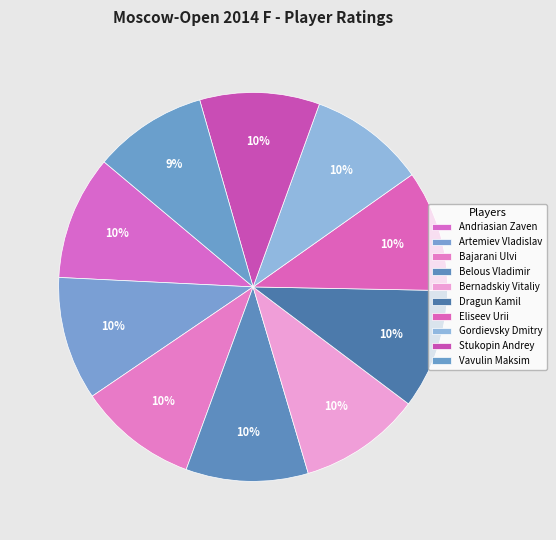

How many slices are in this pie chart?

10